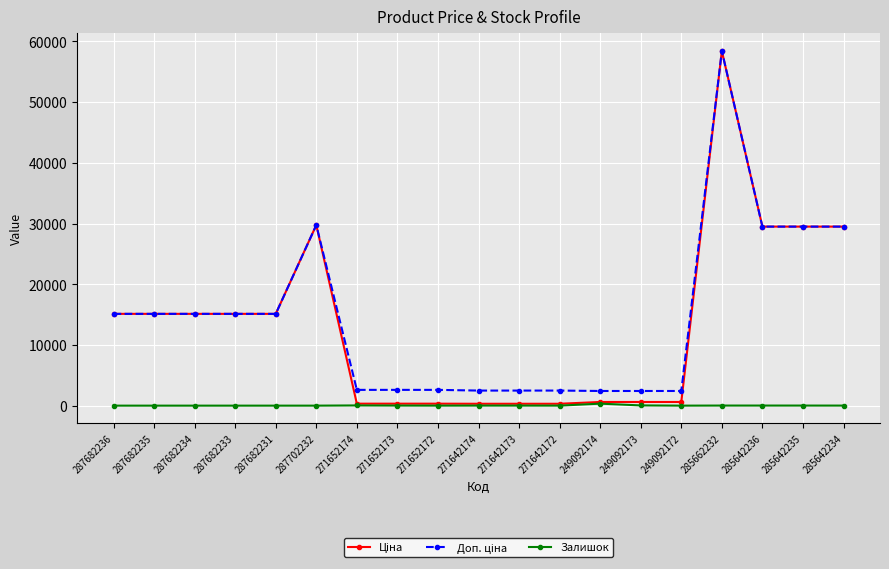

At which category is the sum across all series the highest?

285662232